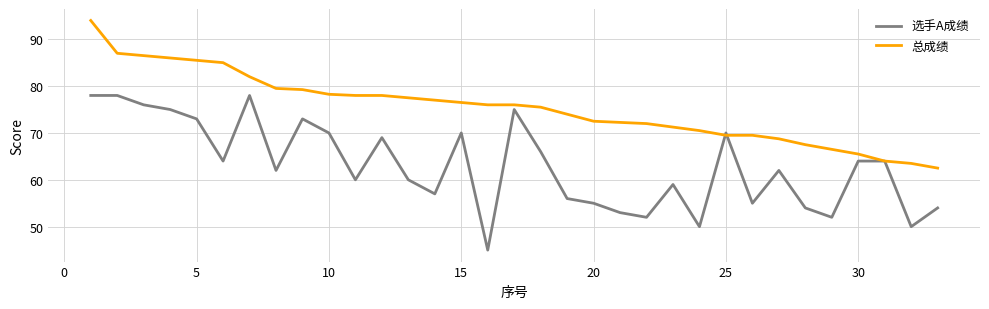

What are all the series names shown in the legend?

选手A成绩, 总成绩